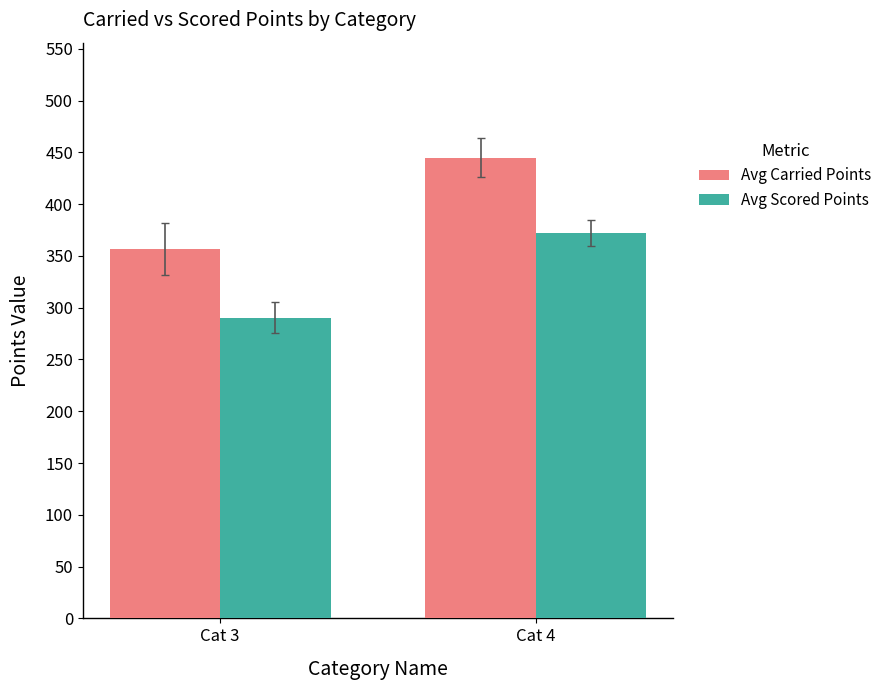

What is the total value across all series at Cat 4?

817.0